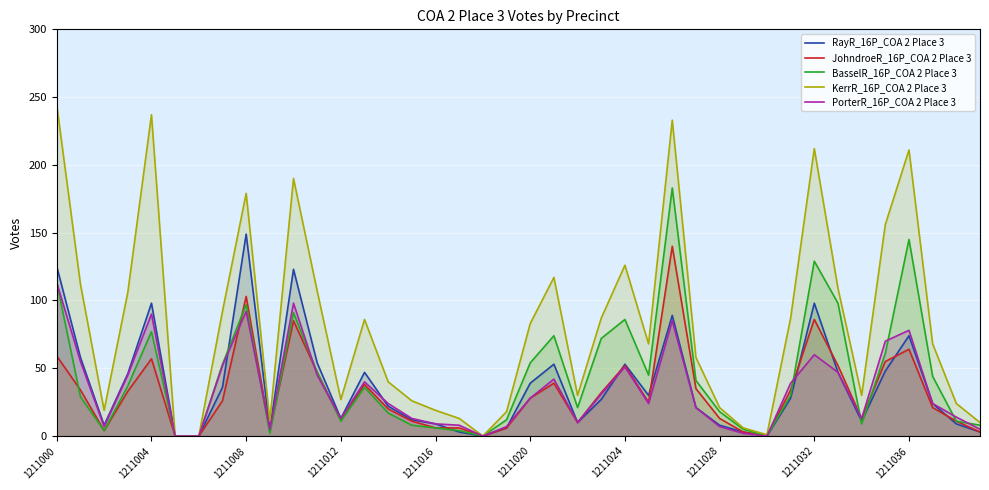

How many intersections are there between RayR_16P_COA 2 Place 3 and BasselR_16P_COA 2 Place 3?

4